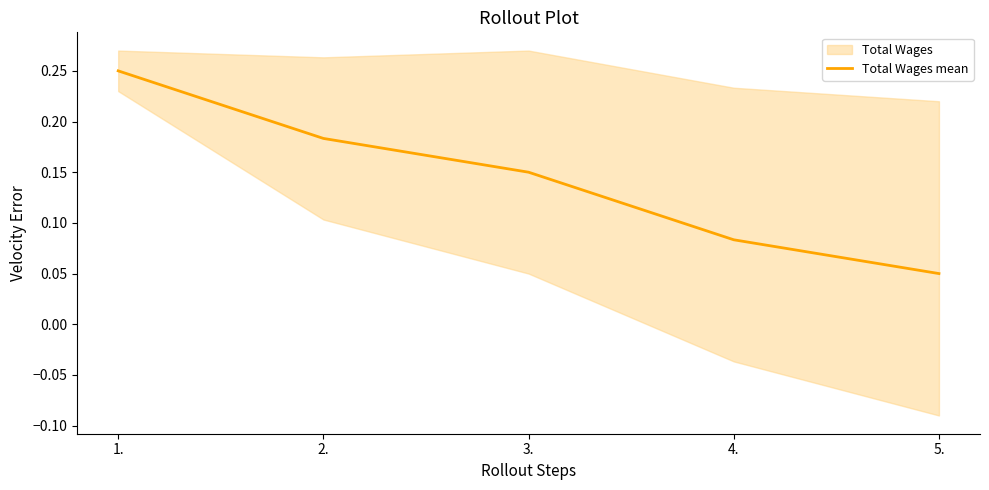

What is the maximum value shown in the chart?

0.2